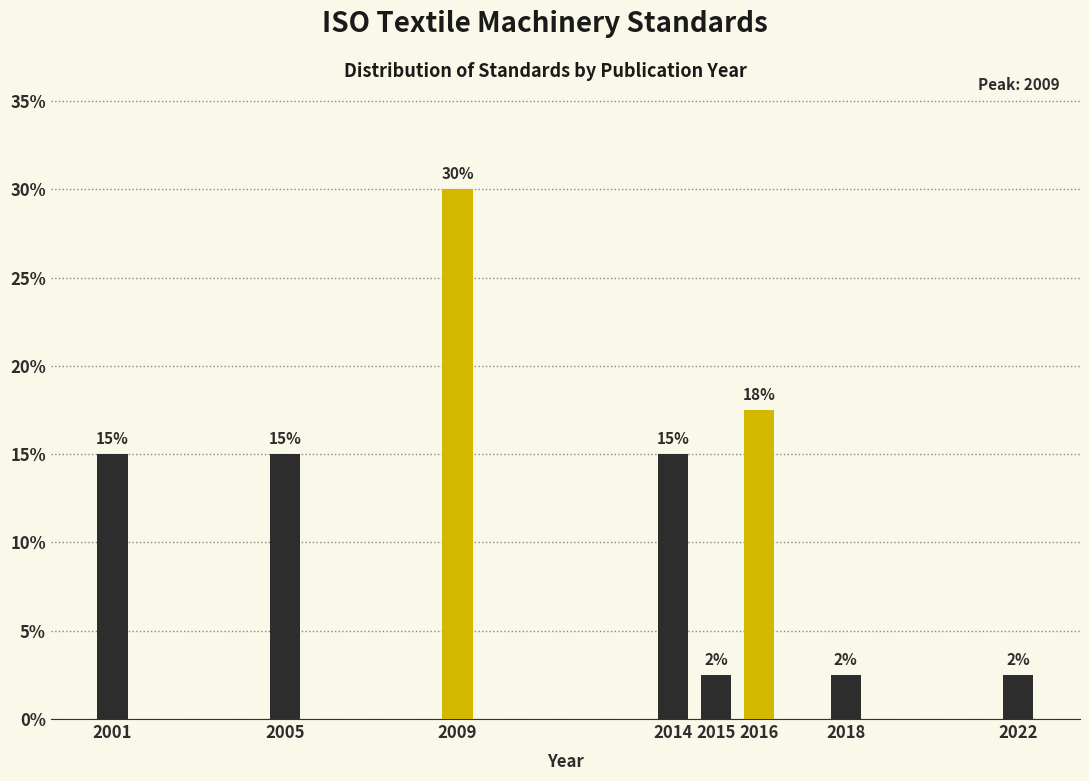

Is it true that the value at 2001 is 7.7?

False